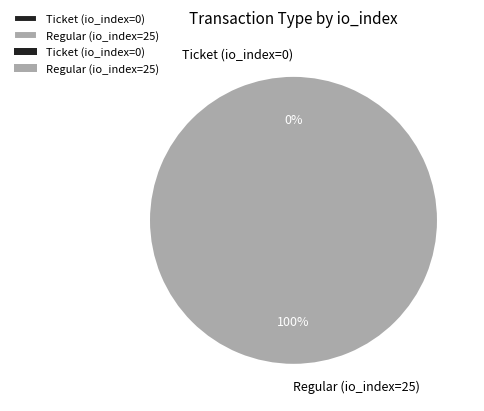

To the nearest percent, what is the difference between the largest and smallest slice percentages?

100%